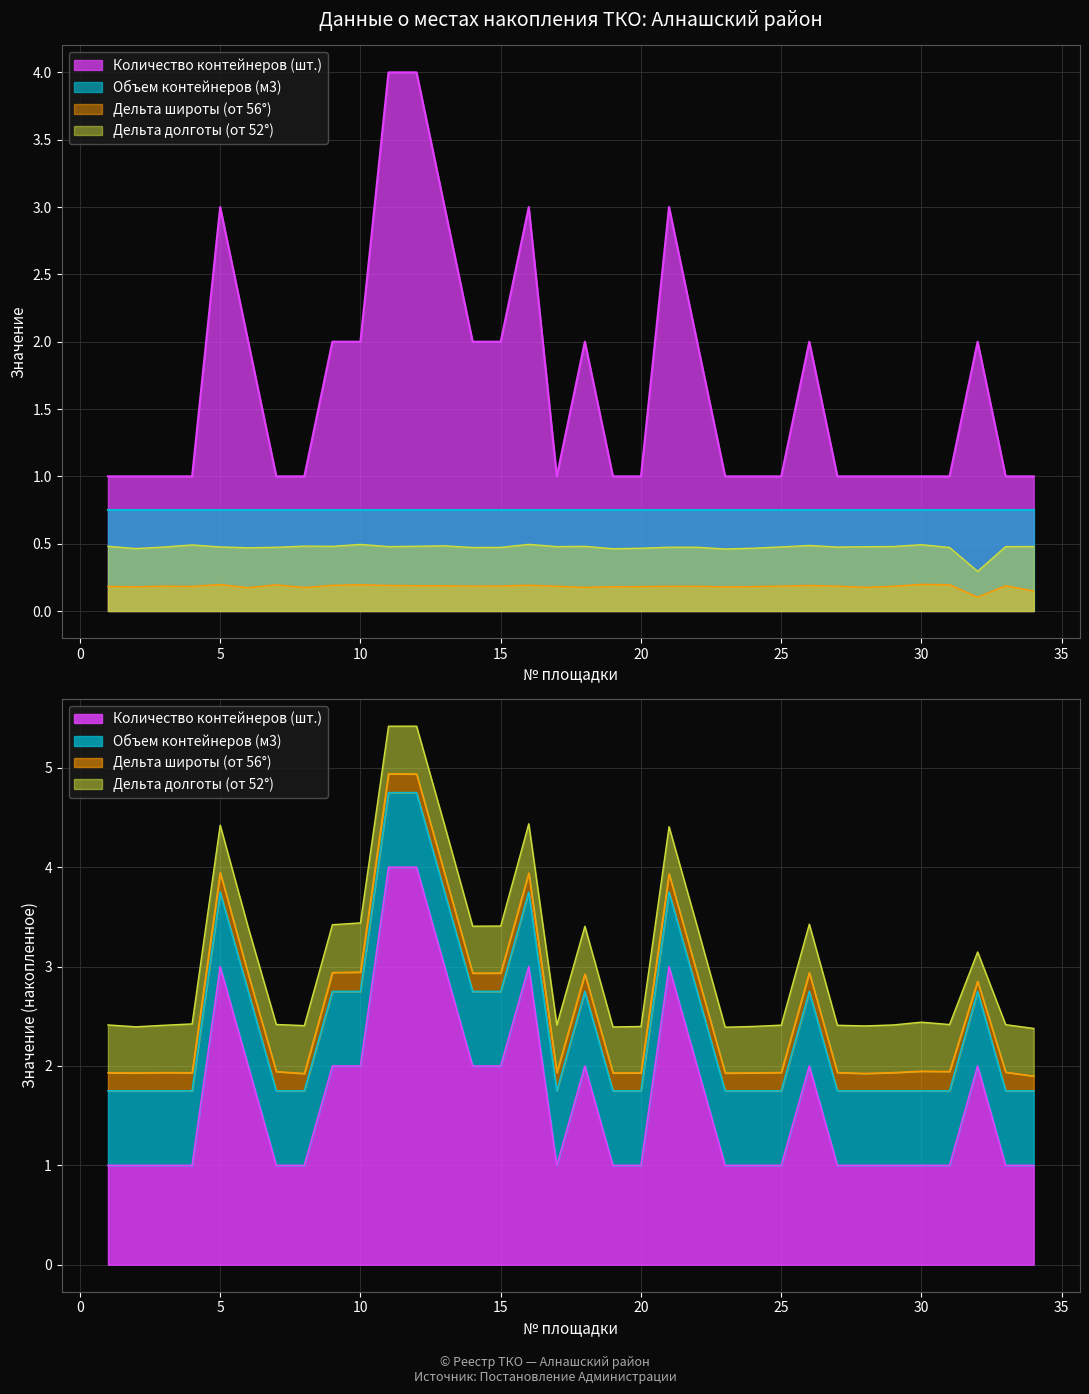

Is it true that Широта equals 0.2 at 5?

True